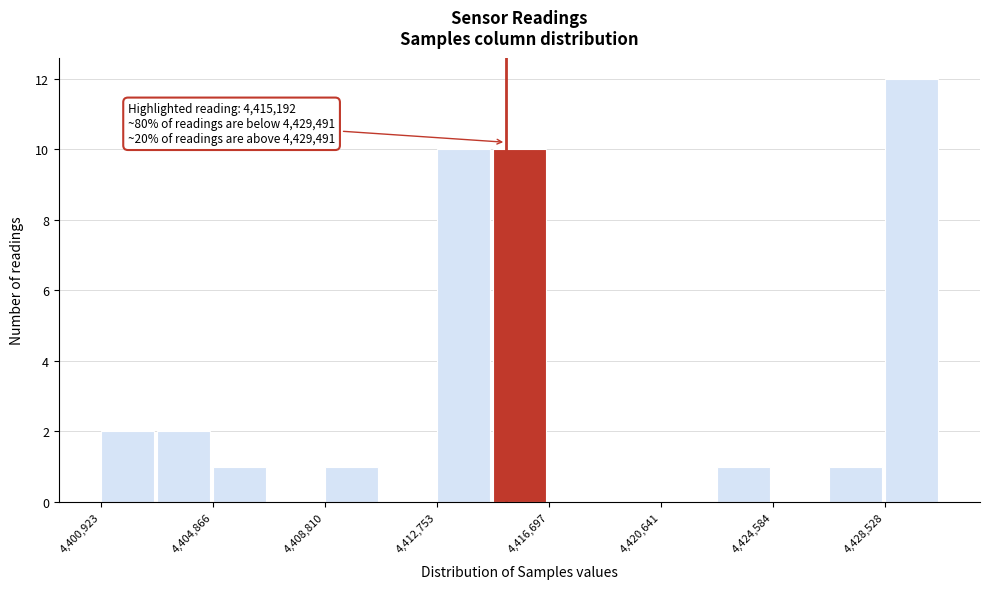

Around what value on the x-axis is the tallest bar? Give the approximate position of its centre, as read against the axis.

4429500